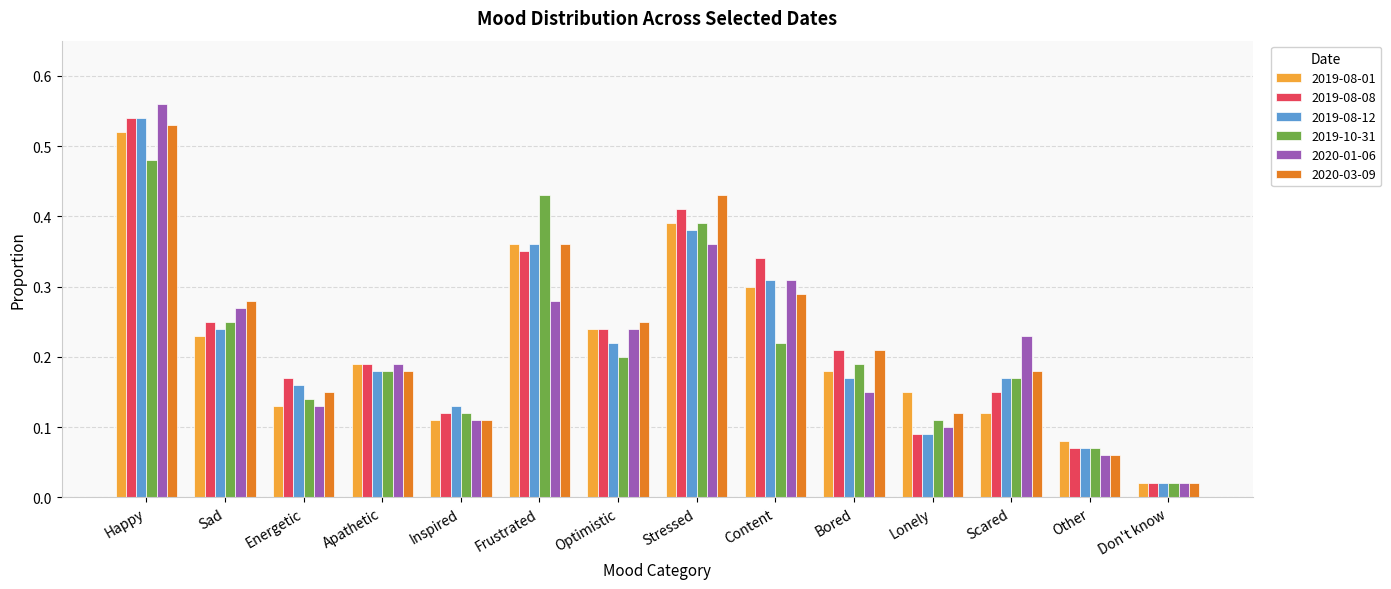

Which category has the lowest value in the 2019-10-31 series?

Don't know